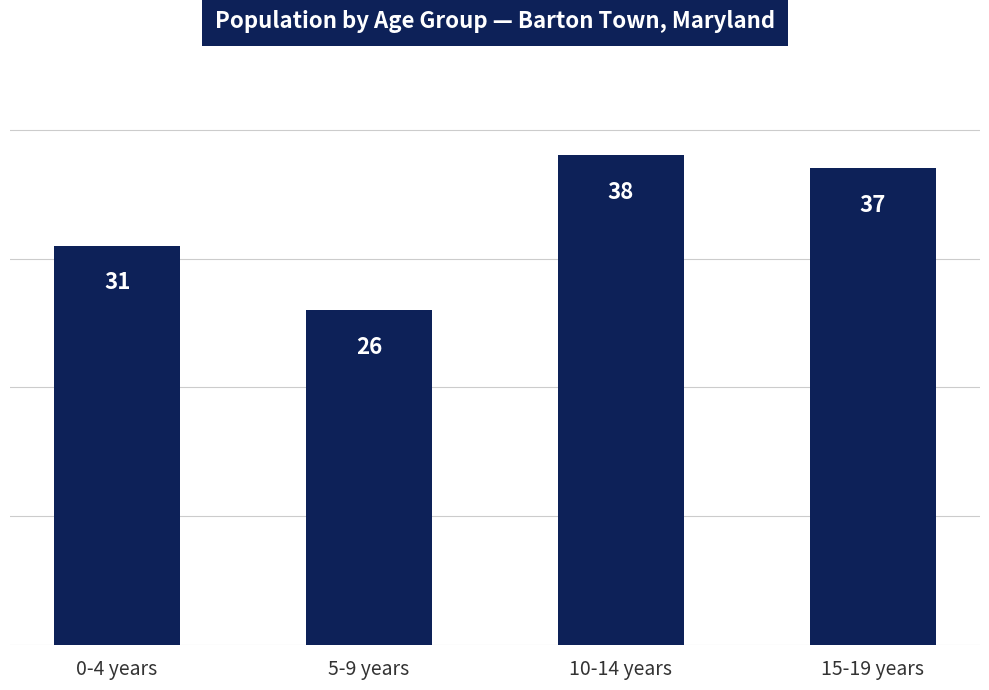

What is the sum of all values?

132